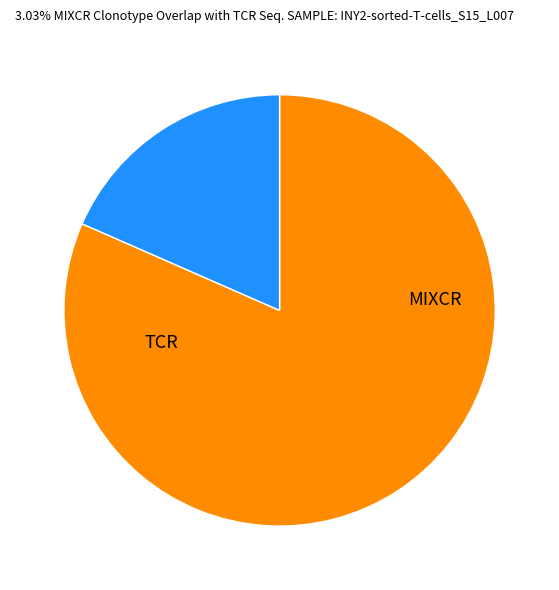

Does any single category account for the majority?

Yes